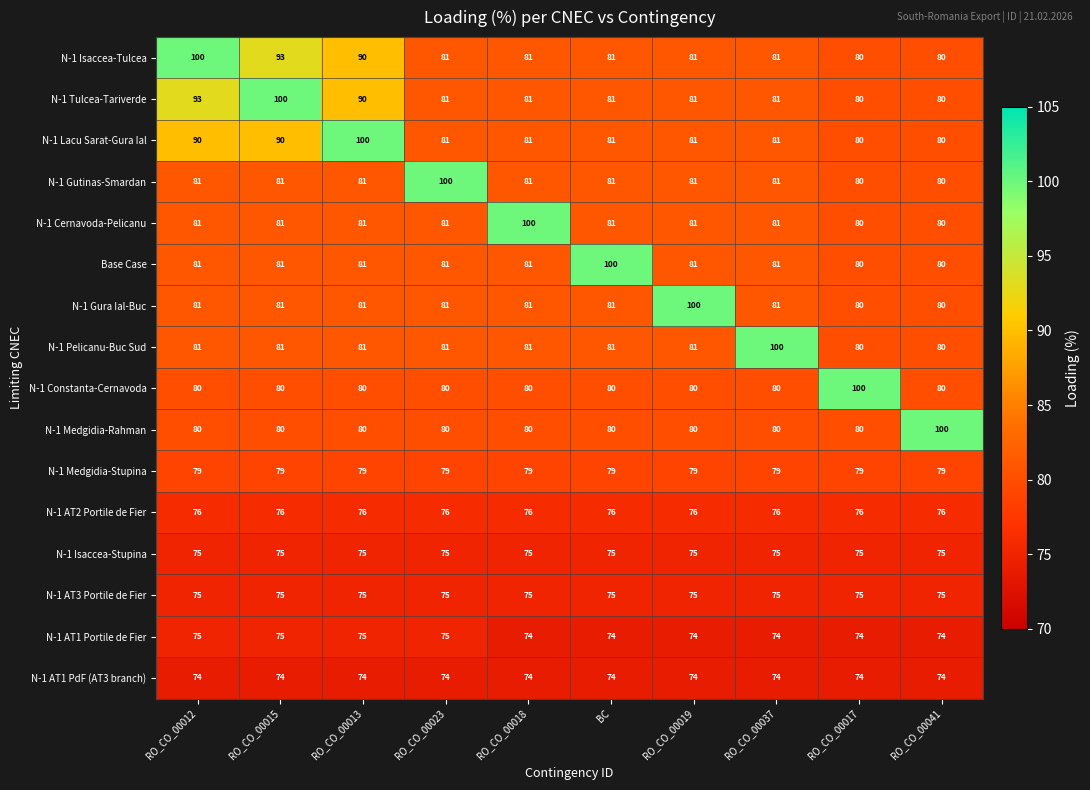

At how many categories does at least one series exceed 77?

10